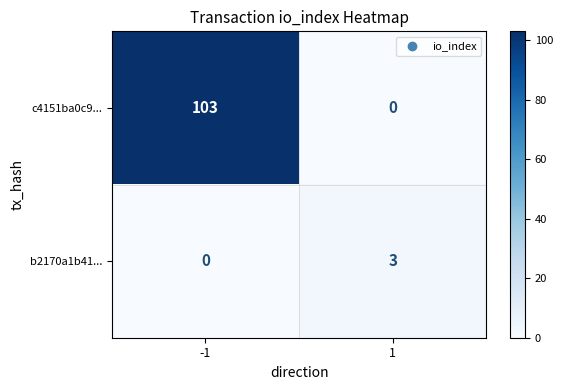

Reading left to right, list all the values displayed in this chart.

c4151ba0c9...: 103	0
b2170a1b41...: 0	3